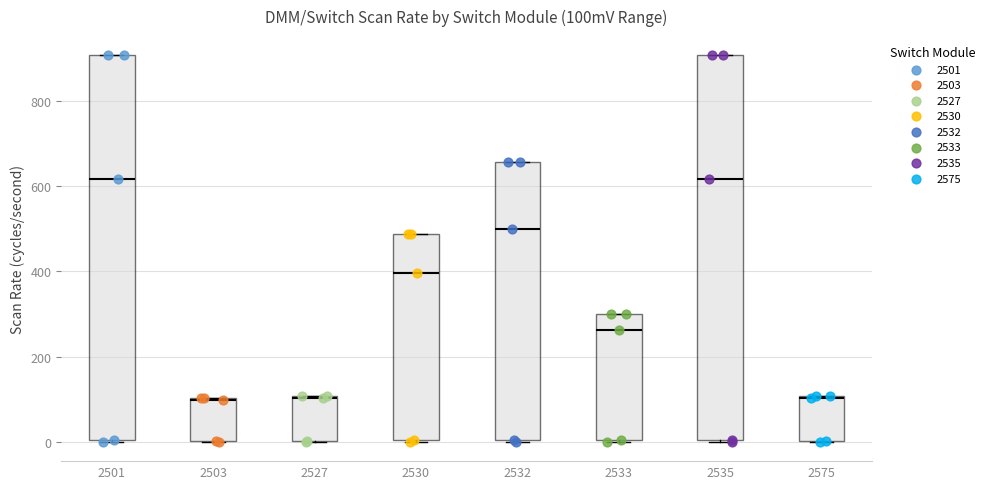

Reading left to right, transcribe this box plot: for each box, give where its median line is, the range the box spans, and where its two whiskers end, as read against the y-axis. The values are not printed on the chart, so give them approximately, as read against the axis.

2501: median 620, box 0 to 900, whiskers 0 to 900
2503: median 100, box 0 to 100, whiskers 0 to 100
2527: median 100, box 0 to 100, whiskers 0 to 100
2530: median 400, box 0 to 480, whiskers 0 to 480
2532: median 500, box 0 to 660, whiskers 0 to 660
2533: median 260, box 0 to 300, whiskers 0 to 300
2535: median 620, box 0 to 900, whiskers 0 to 900
2575: median 100, box 0 to 100, whiskers 0 to 100